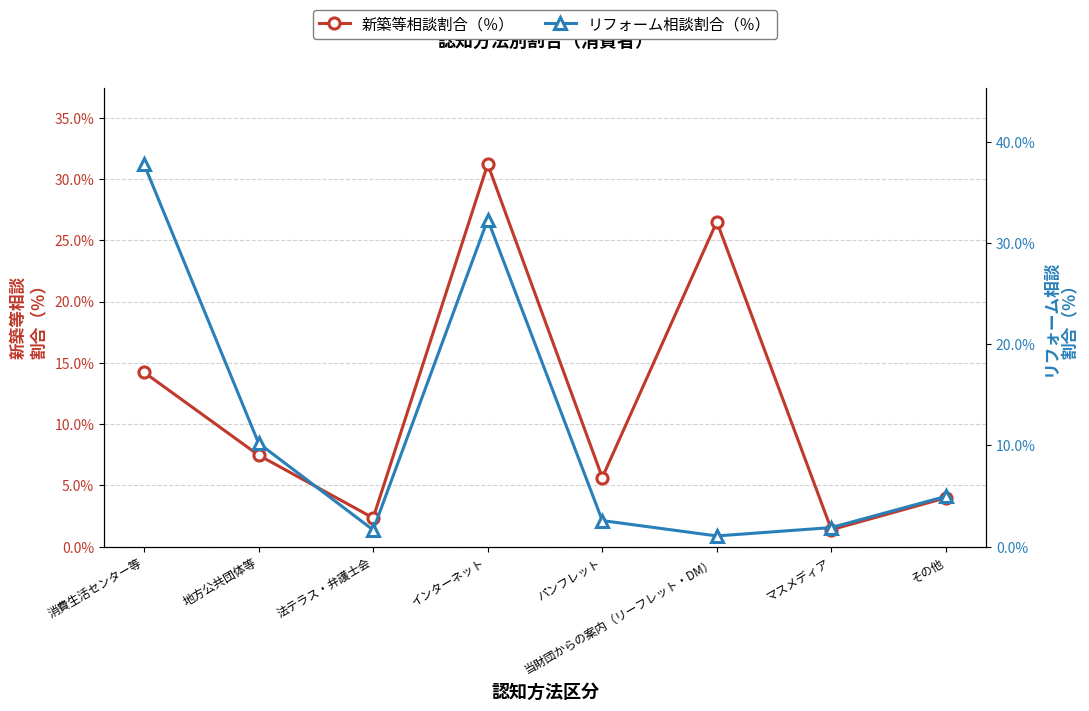

At which category is the sum across all series the highest?

インターネット